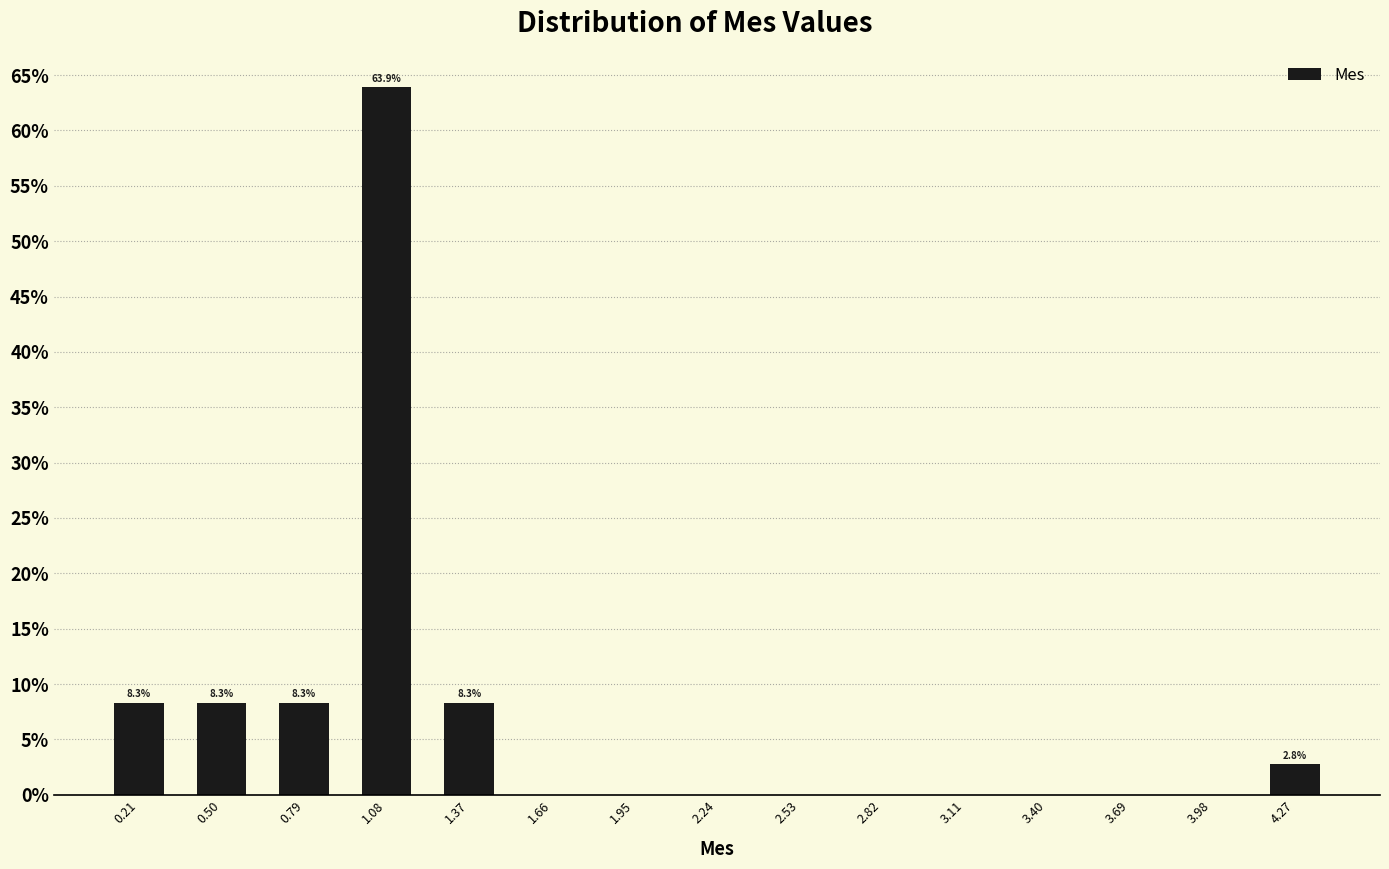

Which range on the x-axis has the tallest bar?

0.95 to 1.20